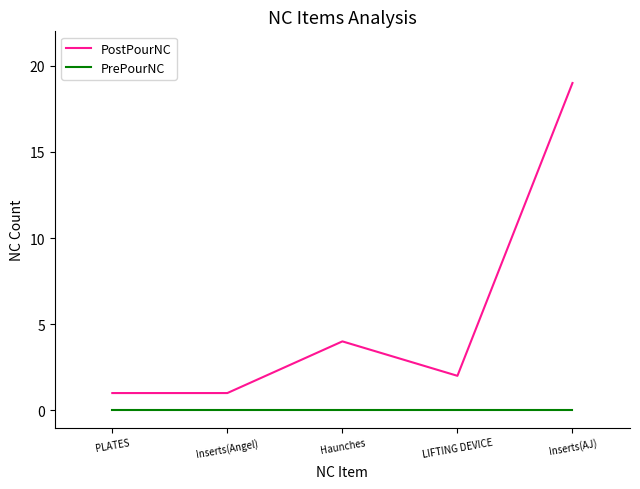

Is the value of PrePourNC at LIFTING DEVICE greater than the value of PostPourNC at Haunches?

No